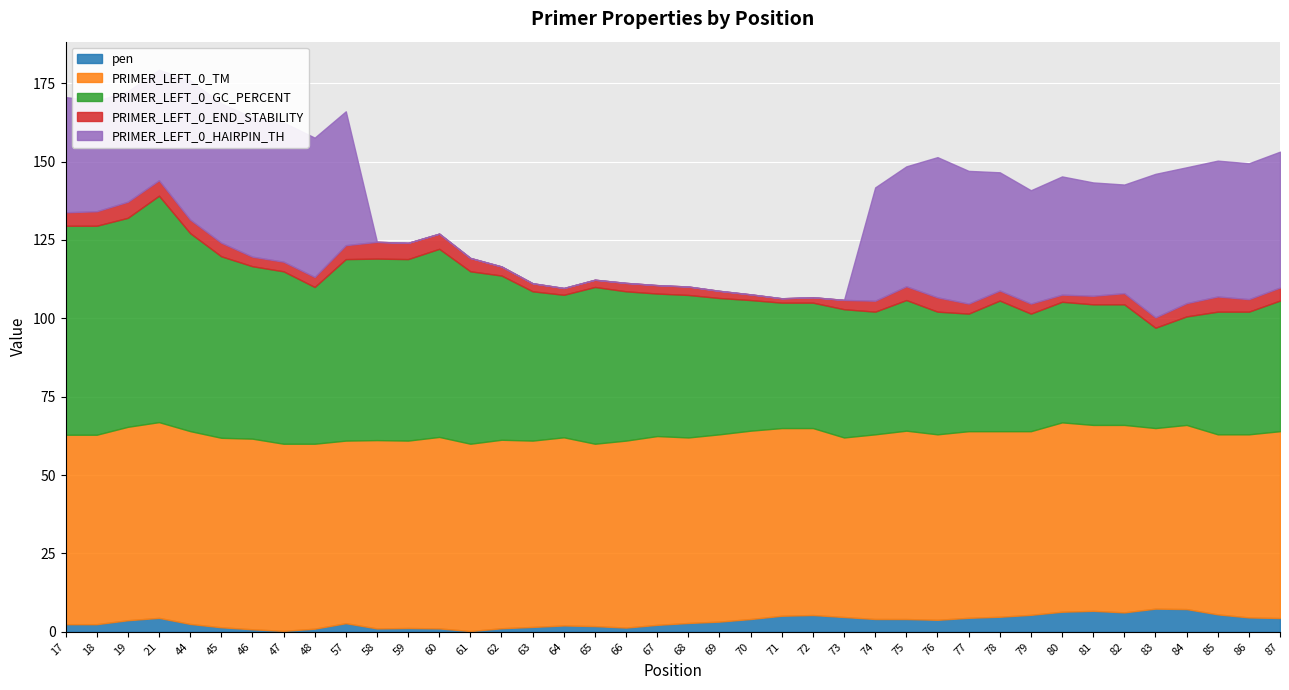

What is the difference between the second highest and second lowest values in the PRIMER_LEFT_0_GC_PERCENT series?

32.1